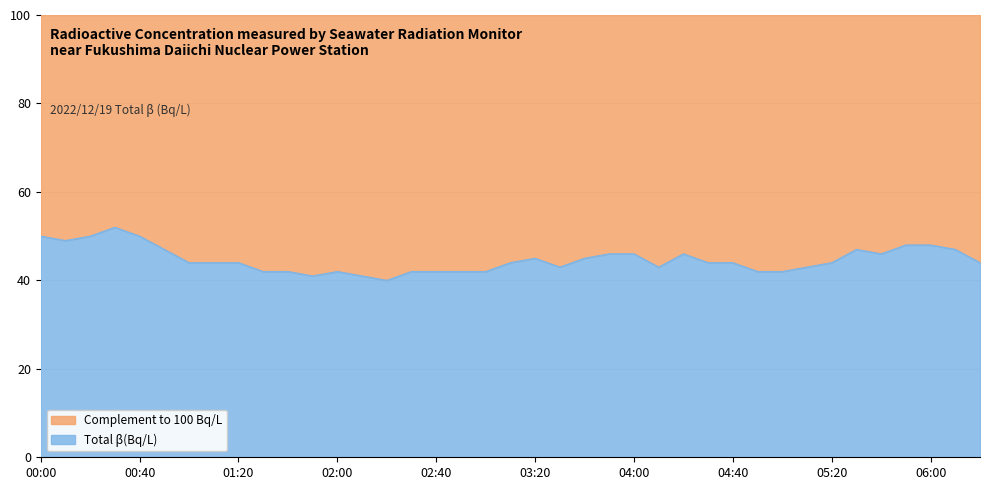

At which category does the data reach its first local peak?

00:30